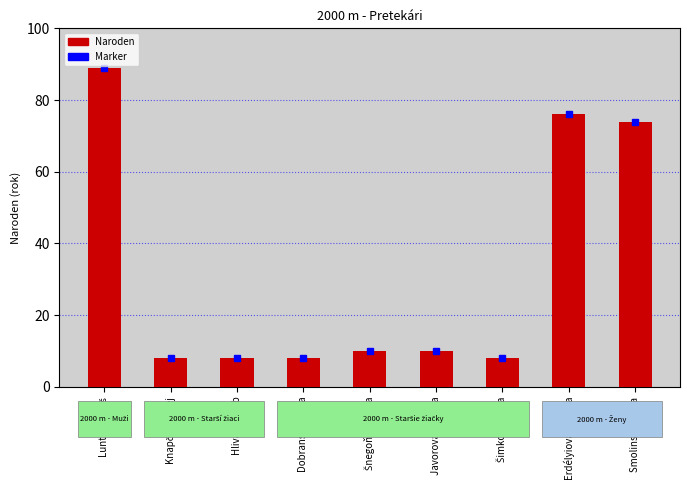

True or false: Marker has a value of 3 at Dobranská Hana.

False